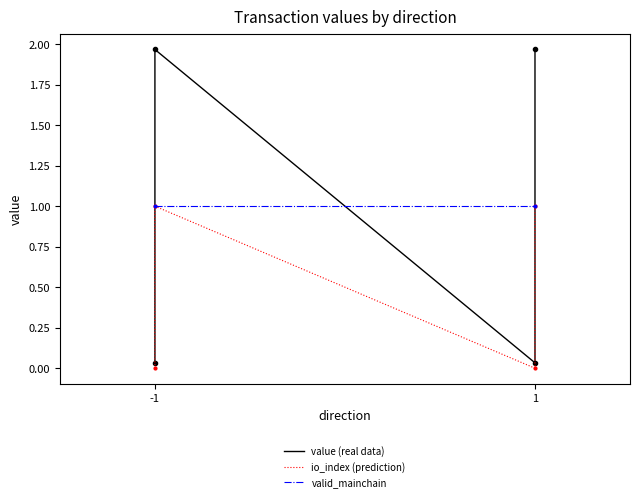

What is the value of the io_index point at the 2nd from the left?

1.0